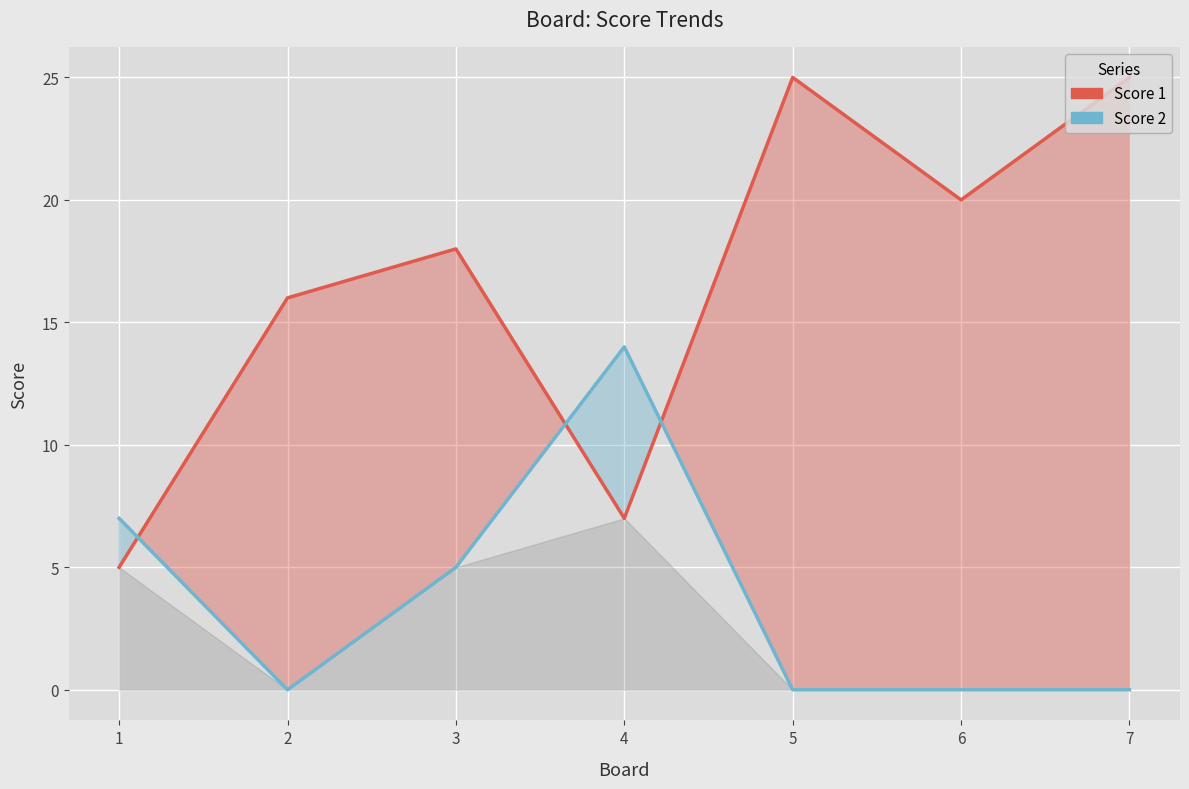

Which series changed the most between 2 and 6?

Score 1